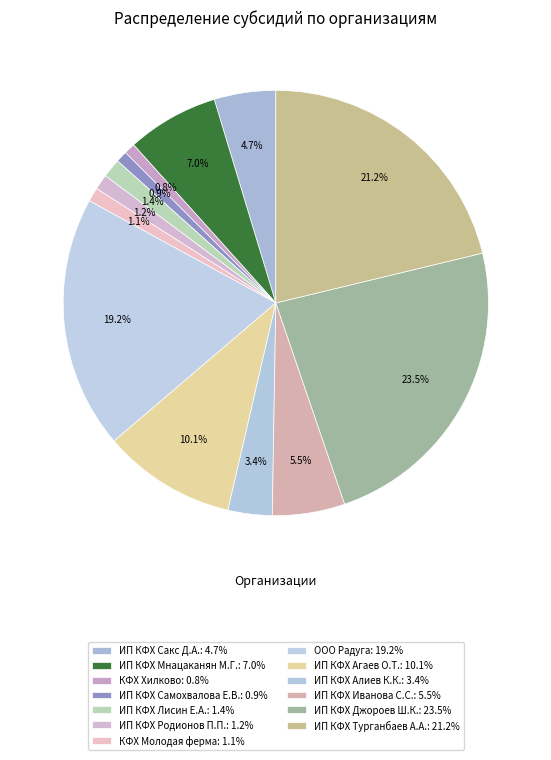

Is ИП КФХ Родионов П.П. the majority of the pie?

No